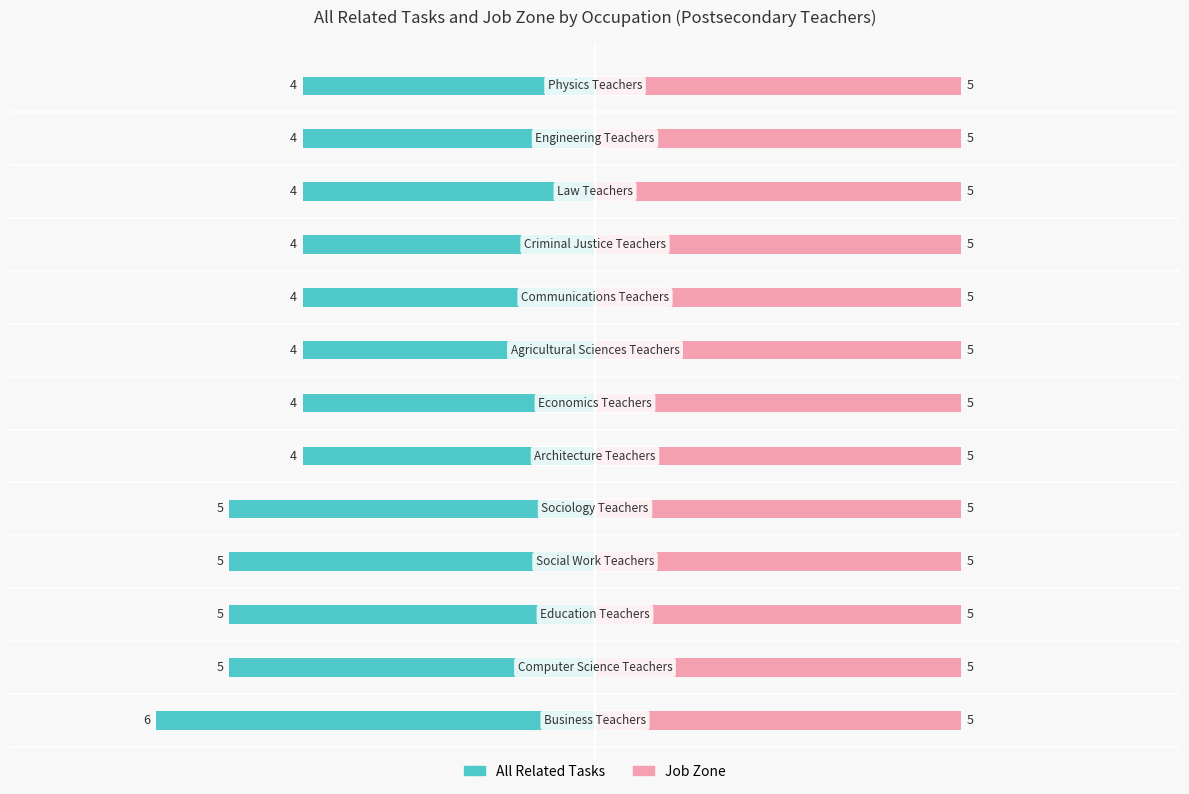

Which series changed the most between −4 and 2?

All Related Tasks